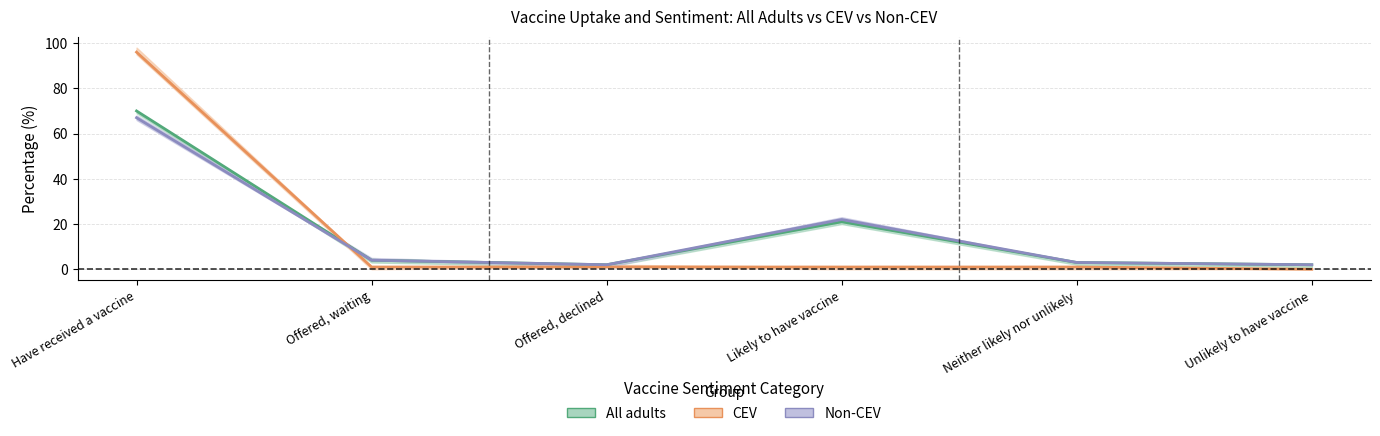

At which label does Non-CEV first exceed 4?

Have received a vaccine